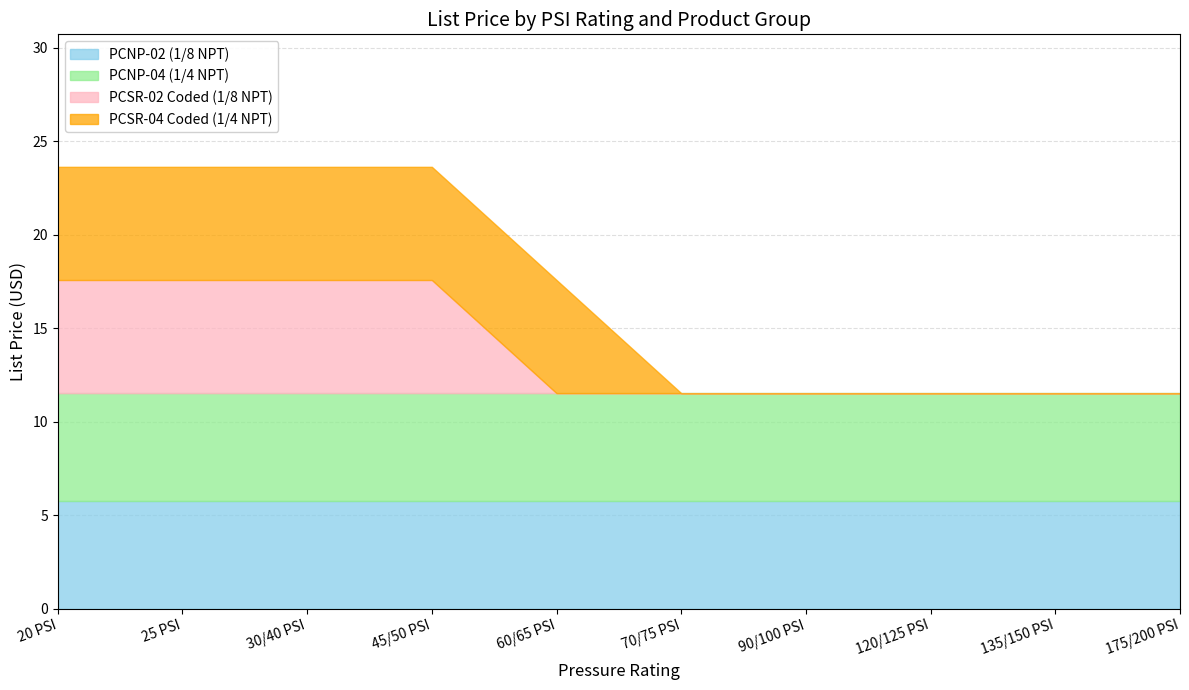

What is the maximum value shown in the chart?

6.1